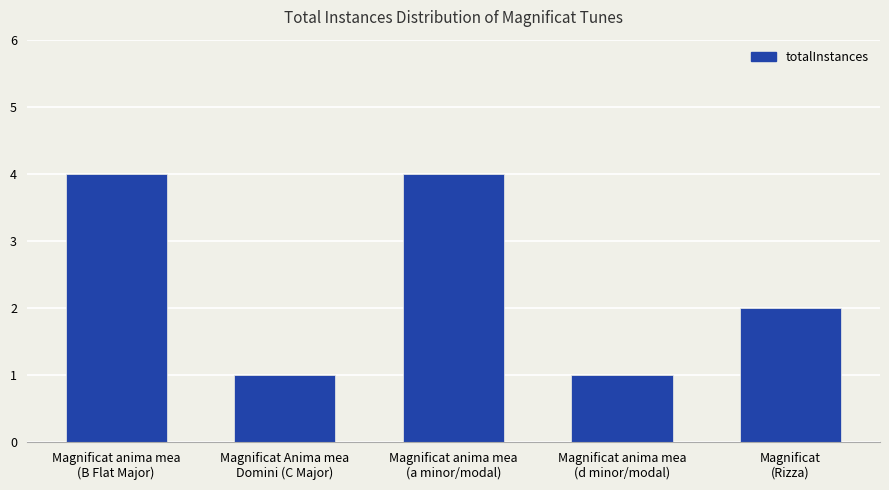

How many bars are there in total?

5